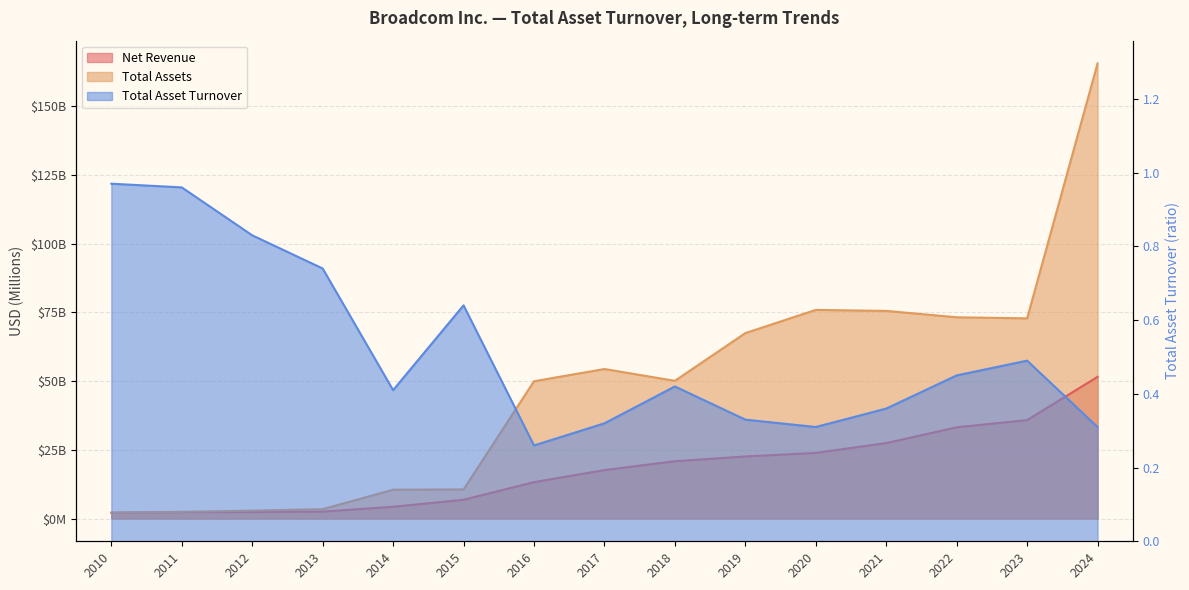

In Total Asset Turnover, how many points are higher than both neighbors (excluding endpoints)?

3